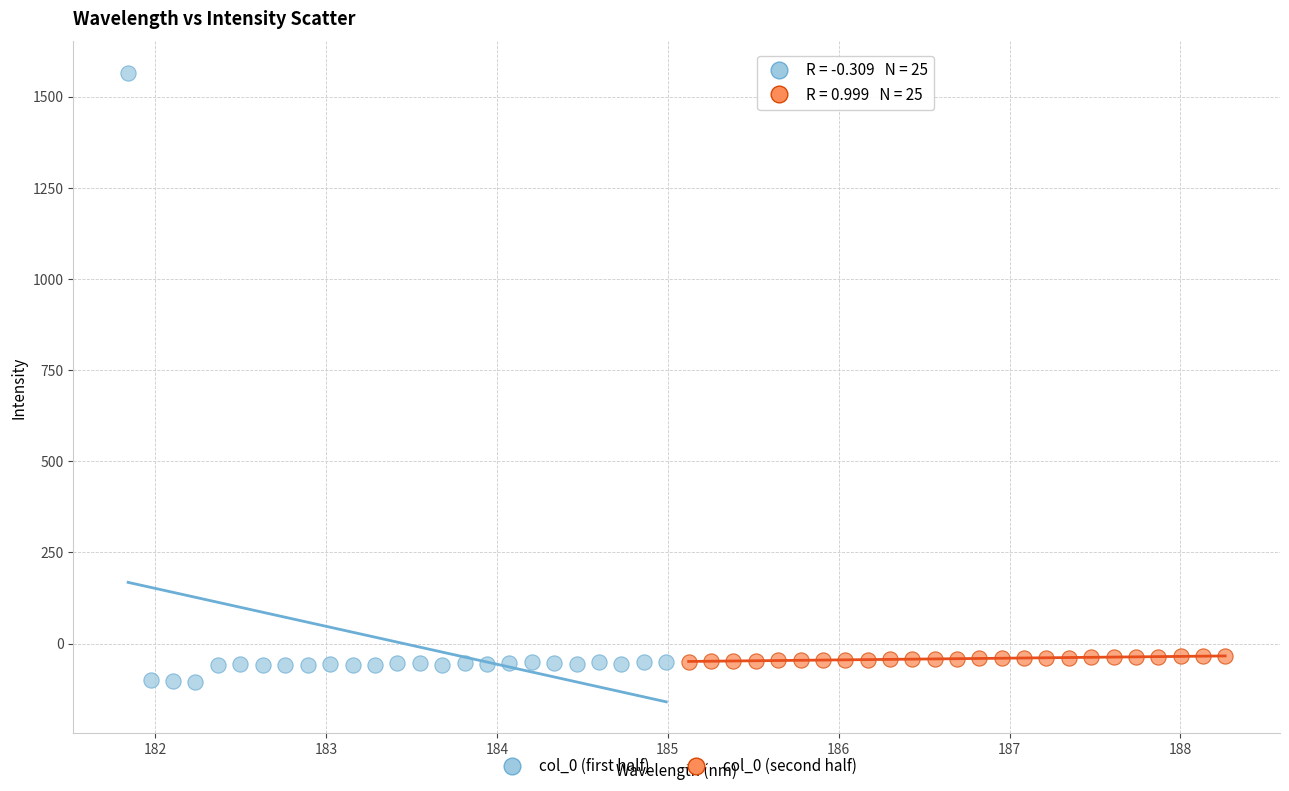

Which series has the largest Y range (max minus min)?

col_0 (first half)